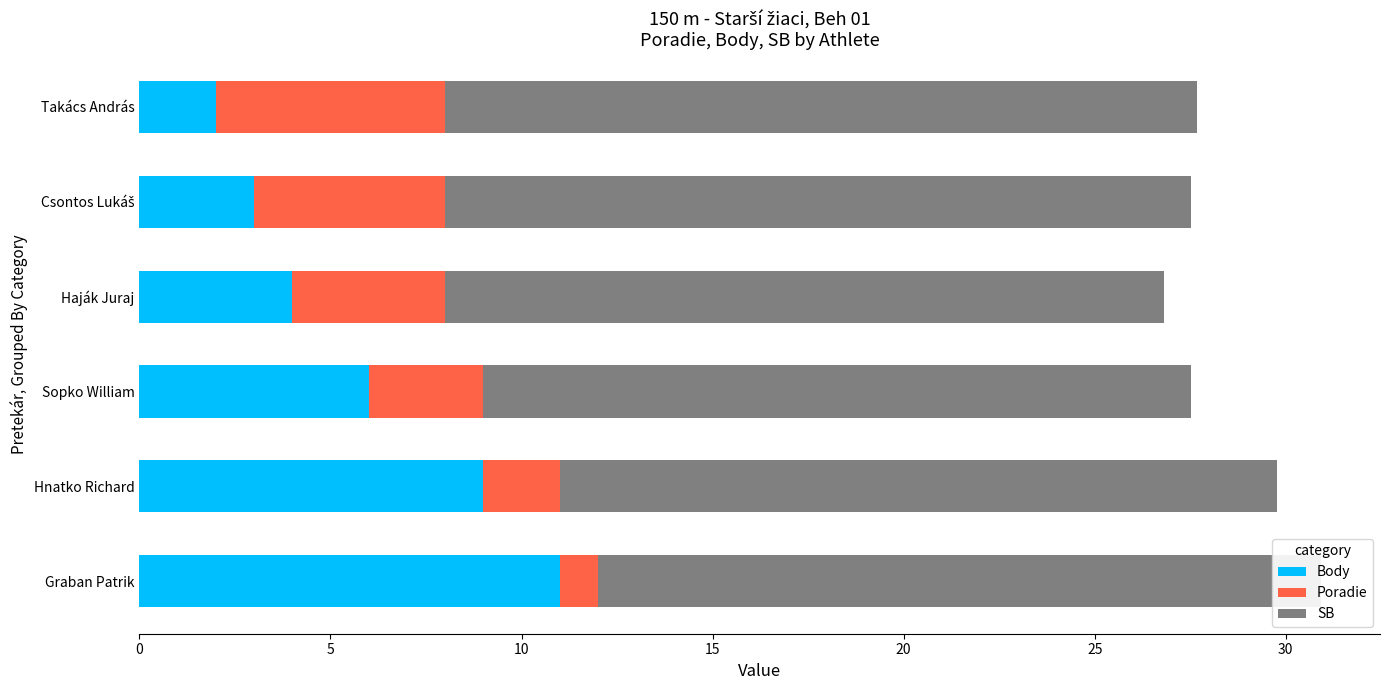

Which category has the lowest value in the Body series?

Takács András